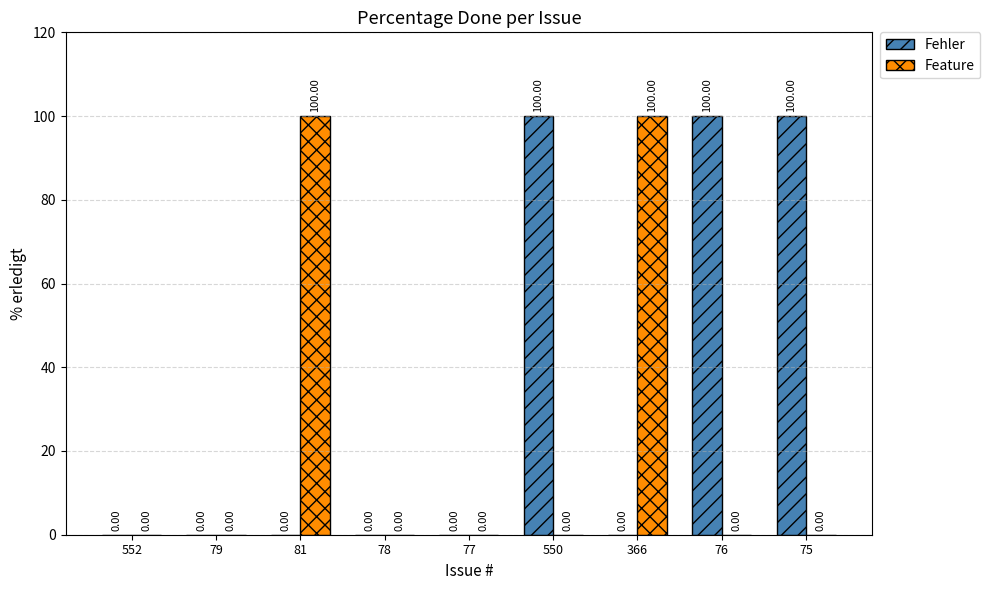

Between 552 and 81, which series saw the biggest shift?

Feature